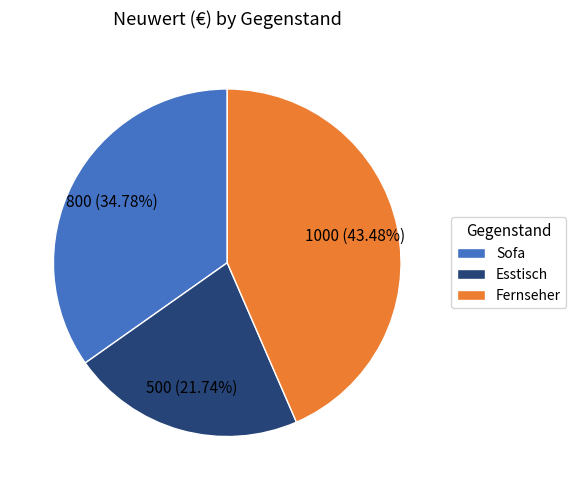

The Sofa slice represents 35% of the pie. True or false?

True